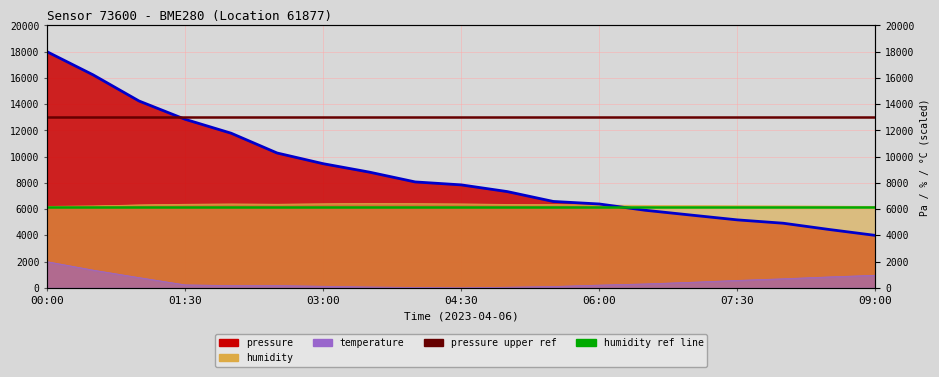

Between 07:30 and 02:00, which is larger?

02:00